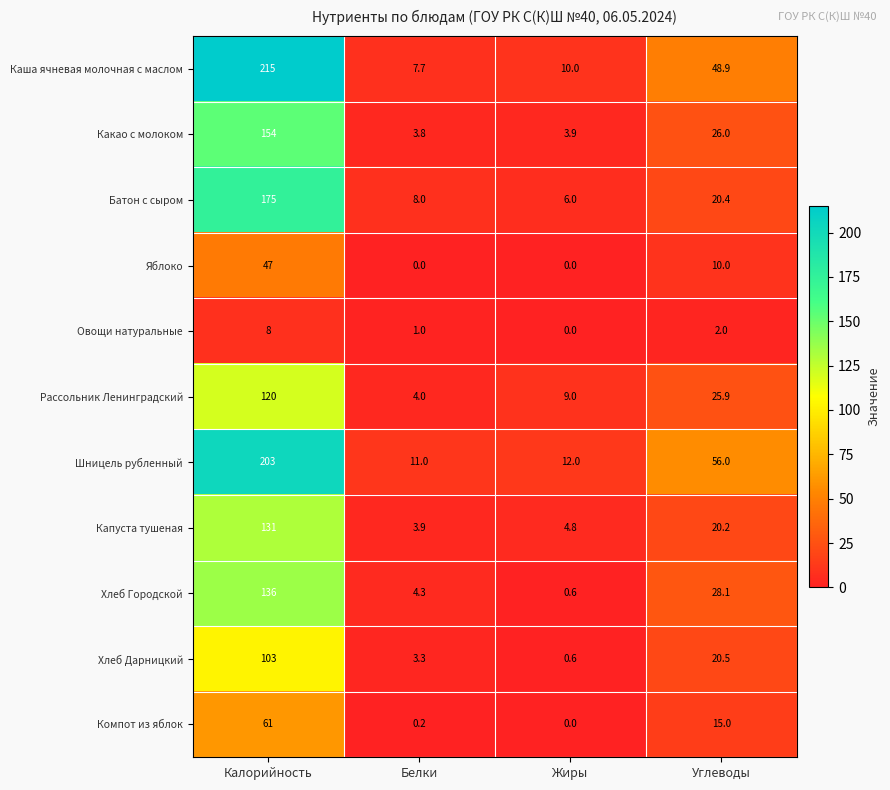

True or false: Капуста тушеная has a value of 20.2 at Углеводы.

True